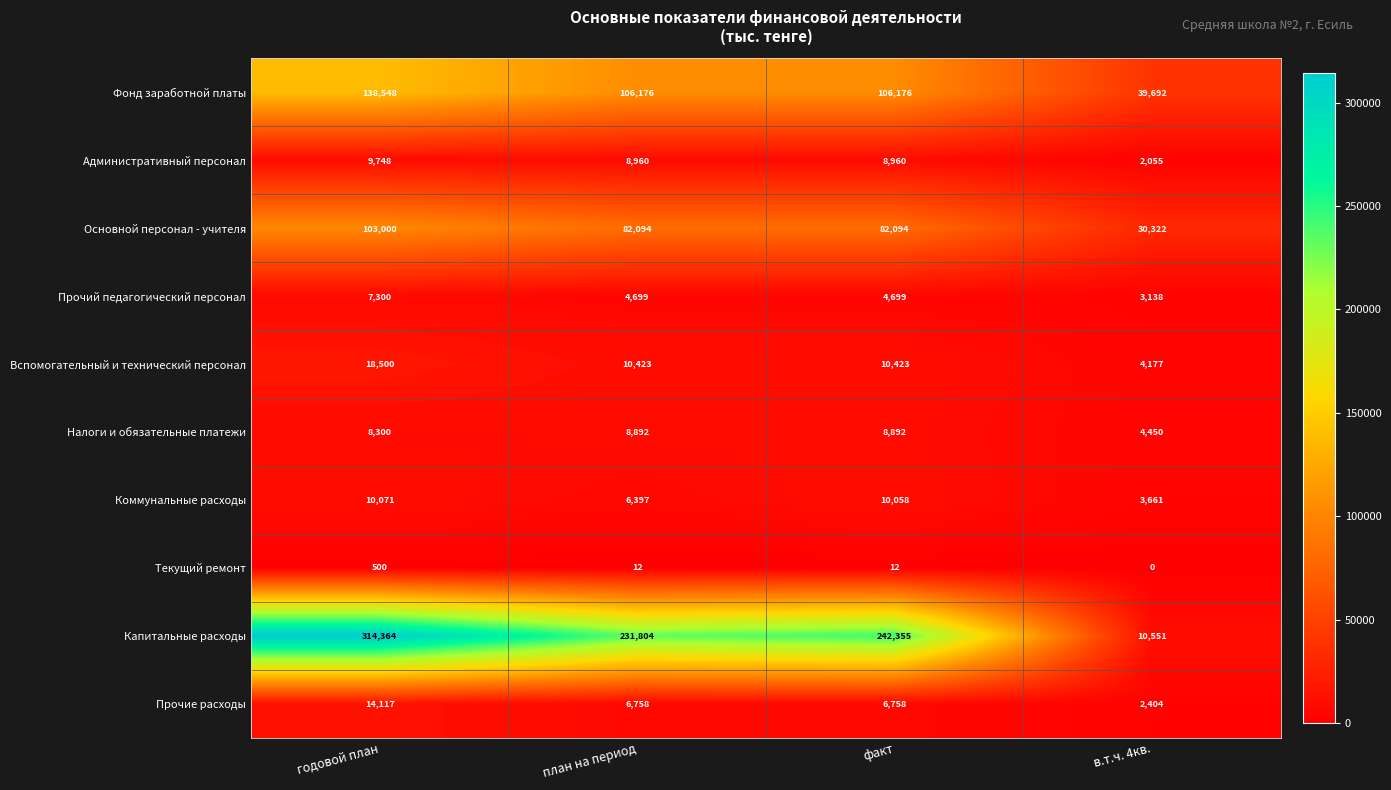

Between факт and в.т.ч. 4кв., which series saw the biggest shift?

Капитальные расходы